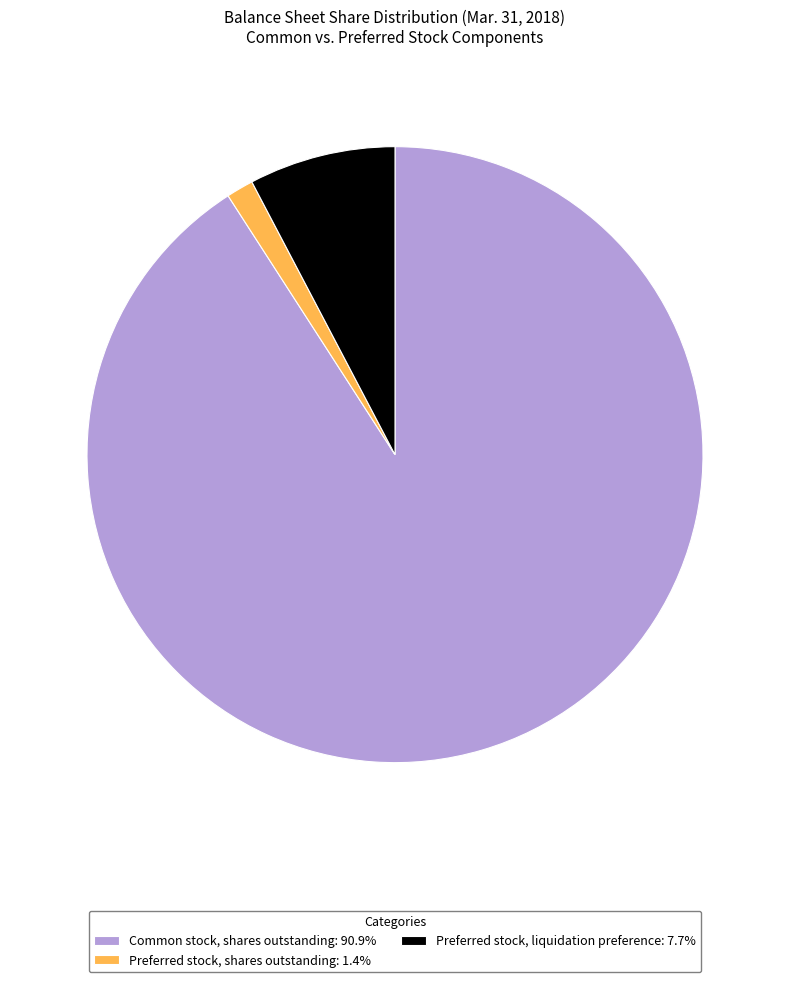

Combined, do Preferred stock, liquidation preference: 7.7% and Common stock, shares outstanding: 90.9% account for over 50%?

Yes